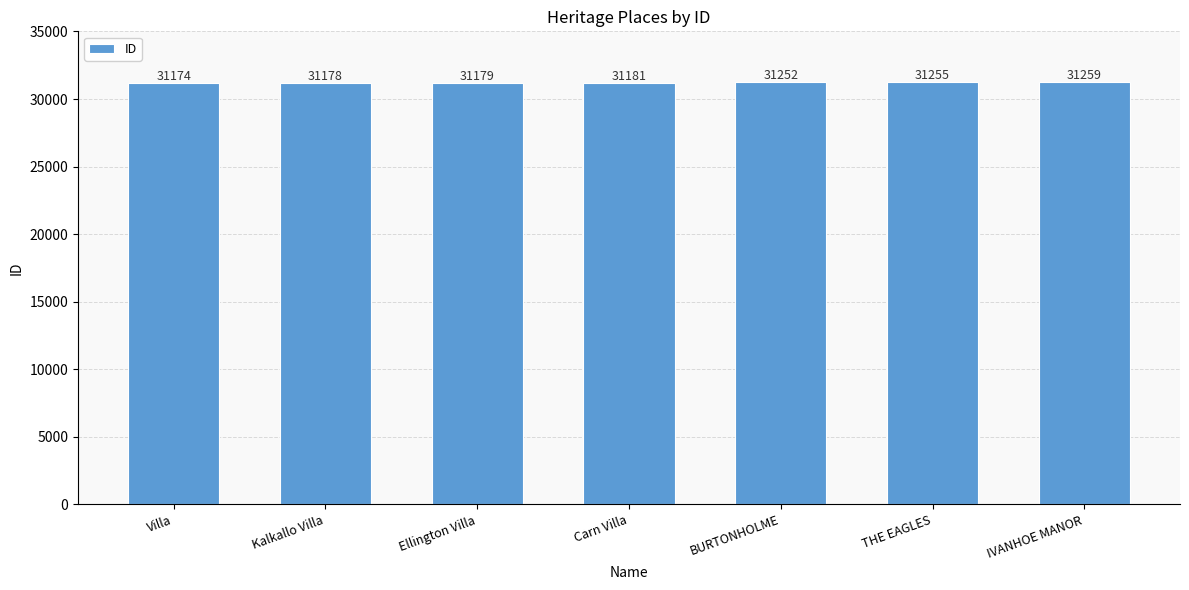

Reading left to right, transcribe all the data shown in this chart.

31174	31178	31179	31181	31252	31255	31259